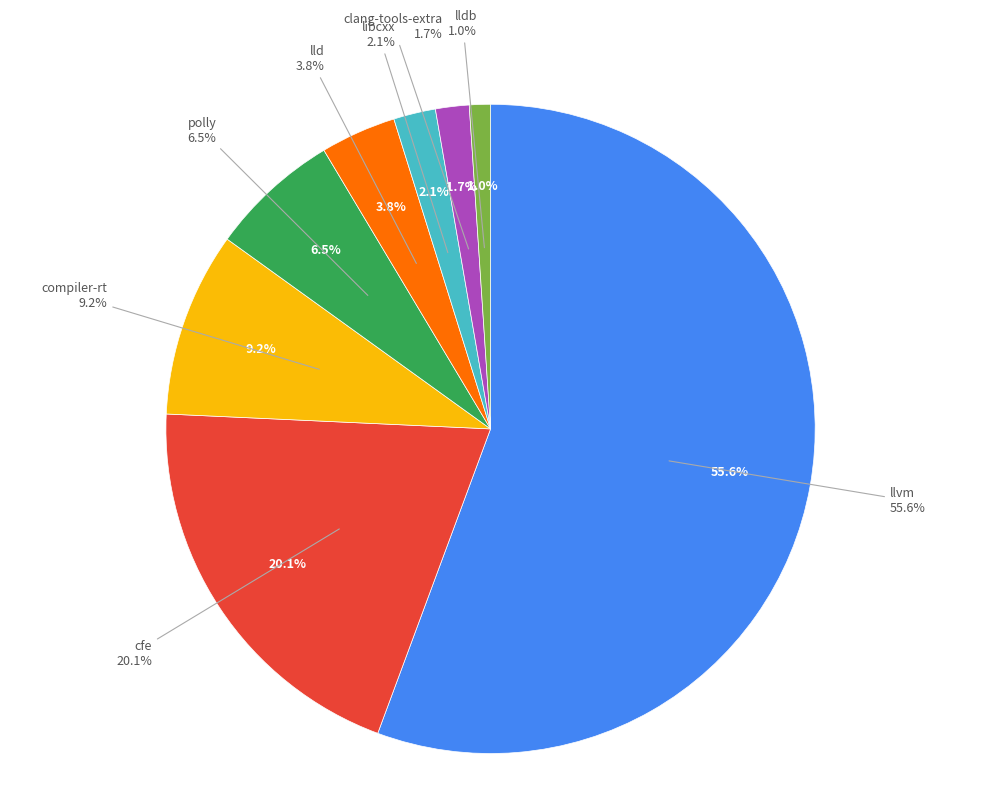

What is the smallest slice in the pie chart?

lldb